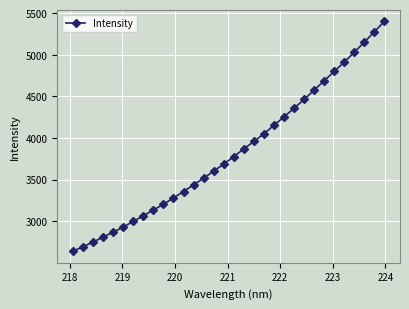

What is the maximum value shown in the chart?

5401.6